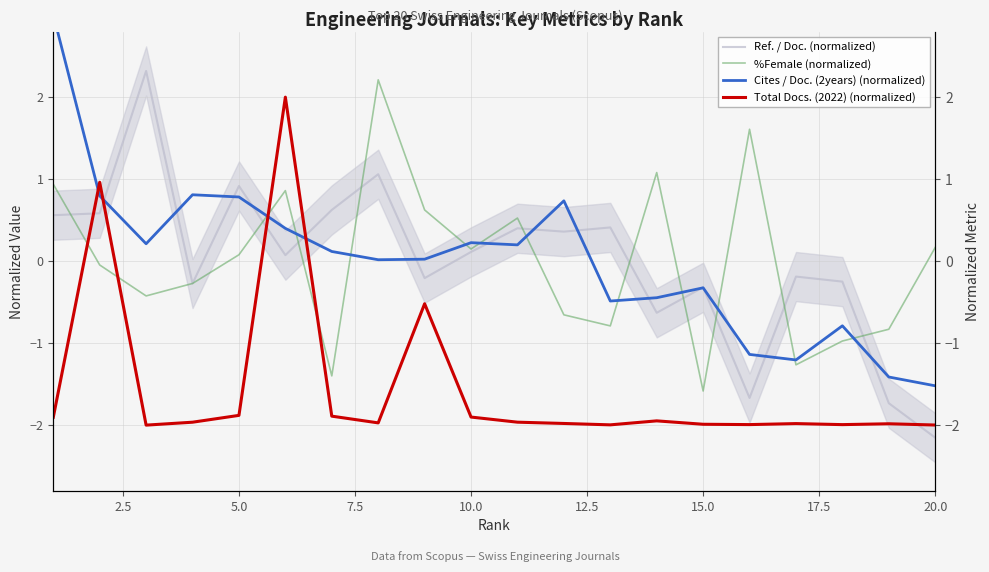

List the series in order of their peak value, highest first.

Cites / Doc. (2years) (normalized), Ref. / Doc. (normalized), %Female (normalized), Total Docs. (2022) (normalized)